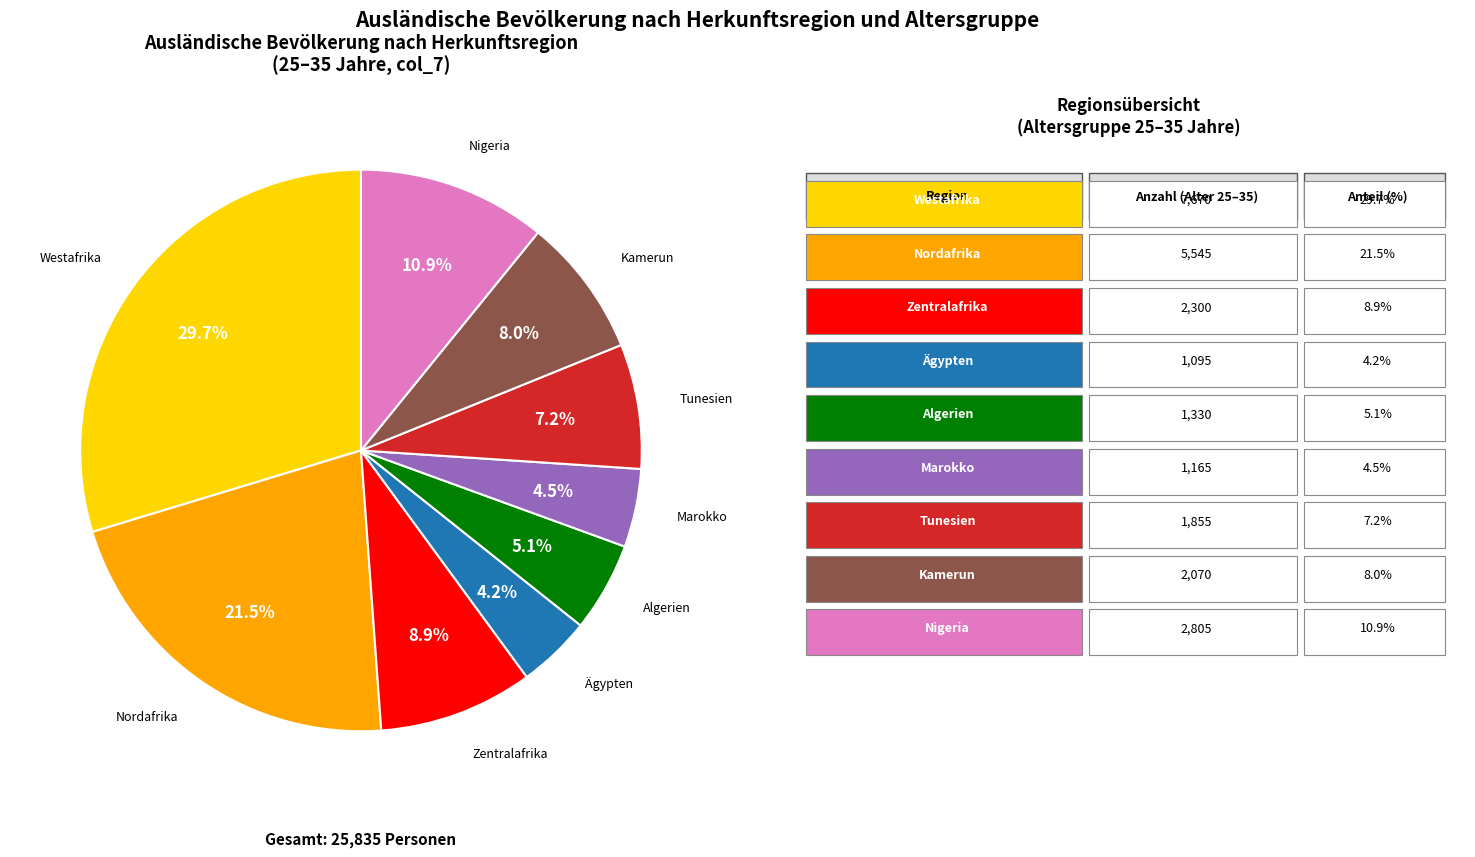

Does any single category account for the majority?

No